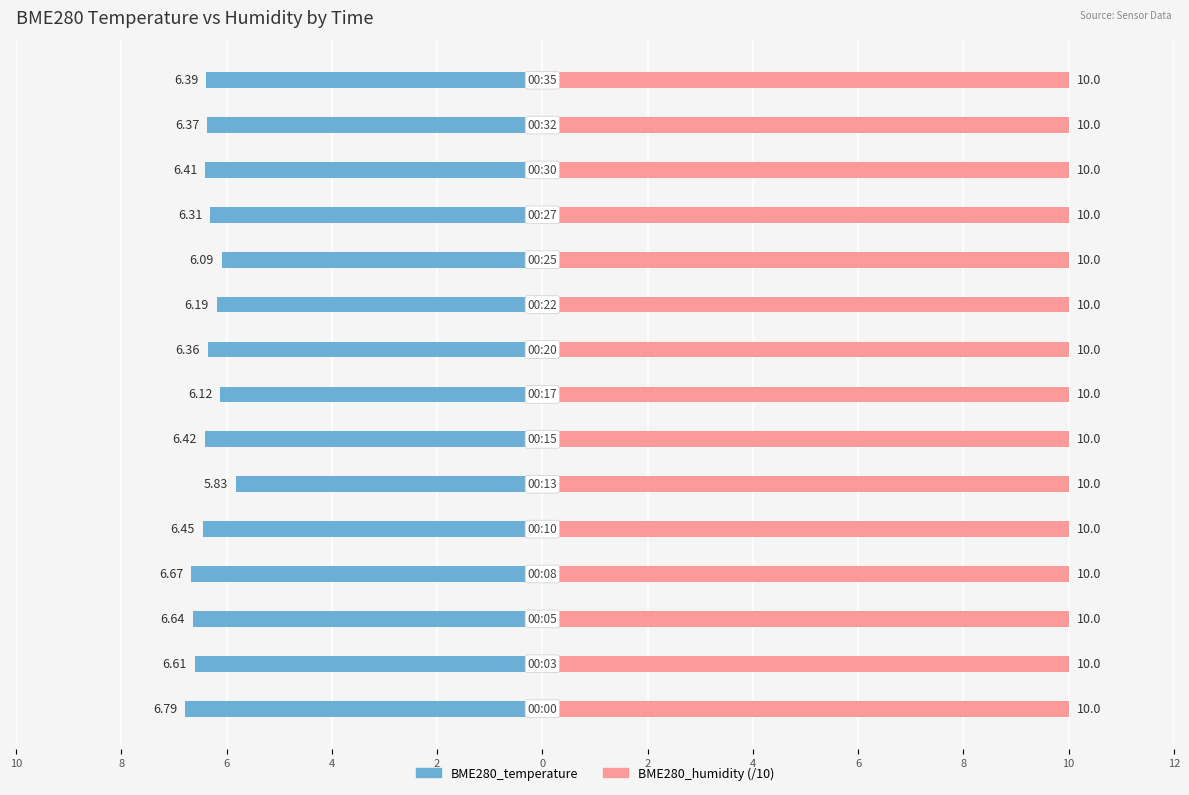

What are all the series names shown in the legend?

BME280_temperature, BME280_humidity (/10)